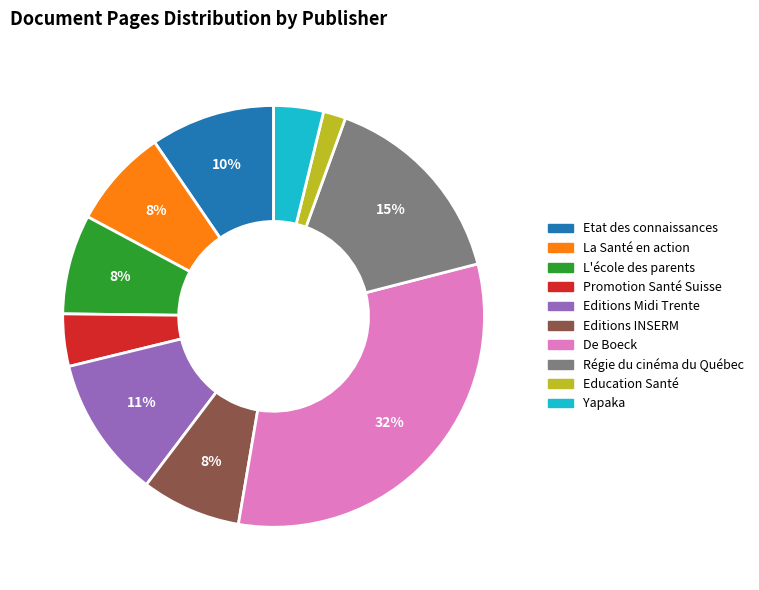

To the nearest percent, what is the average slice percentage?

10%